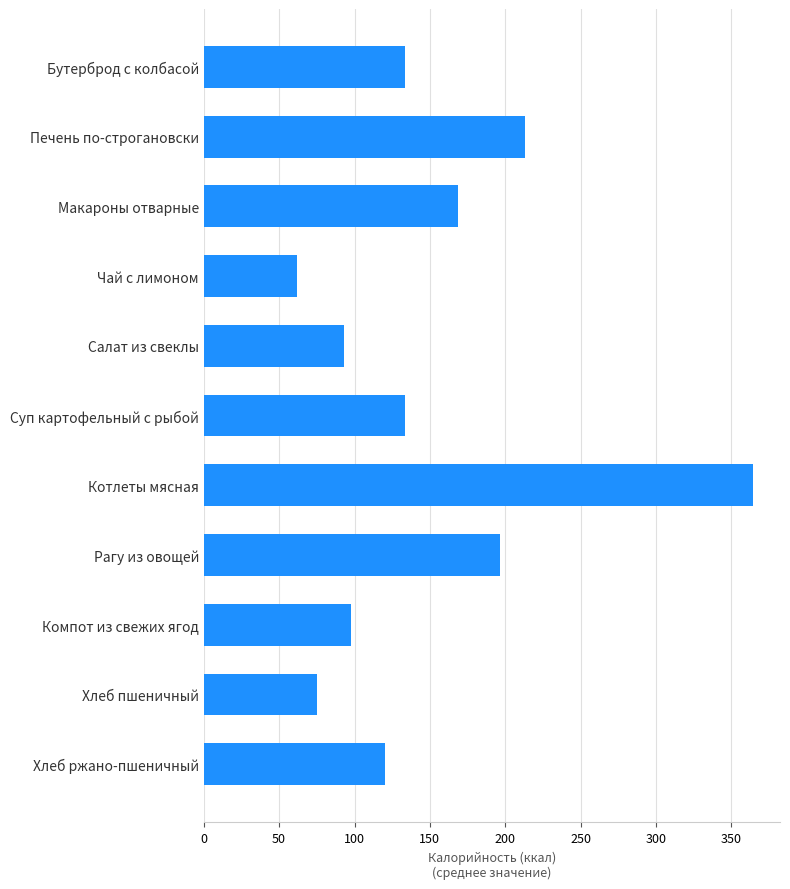

Which label corresponds to the smallest value in the chart?

Чай с лимоном